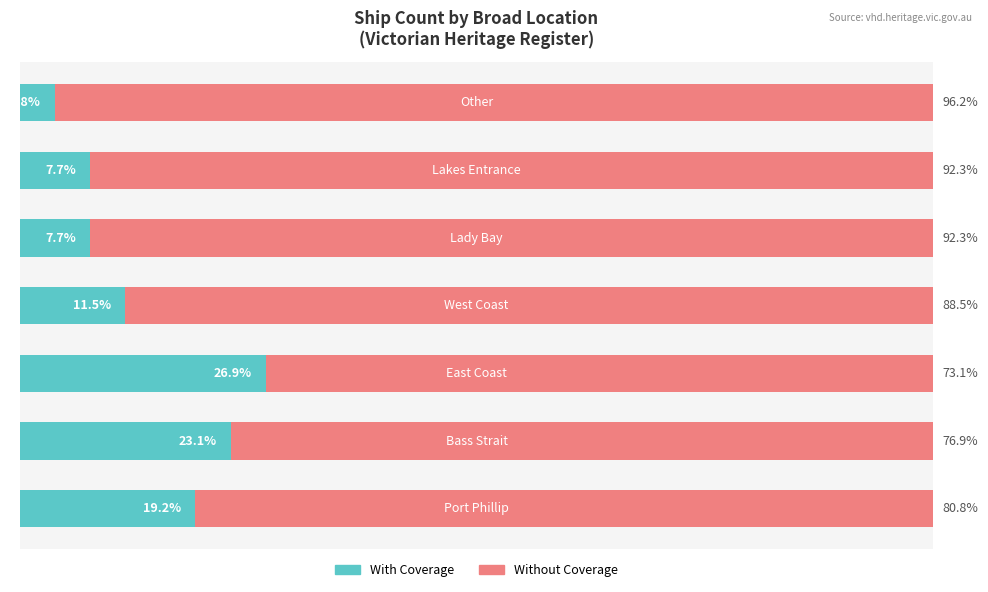

What are all the series names shown in the legend?

With Coverage, Without Coverage